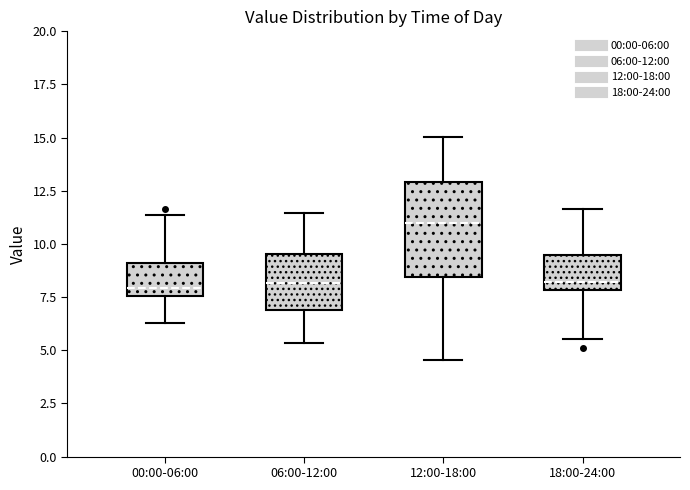

Reading left to right, transcribe this box plot: for each box, give where its median line is, the range the box spans, and where its two whiskers end, as read against the y-axis. The values are not printed on the chart, so give them approximately, as read against the axis.

00:00-06:00: median 8.0, box 7.5 to 9.0, whiskers 6.5 to 11.5
06:00-12:00: median 8.0, box 7.0 to 9.5, whiskers 5.5 to 11.5
12:00-18:00: median 11.0, box 8.5 to 13.0, whiskers 4.5 to 15.0
18:00-24:00: median 8.0 (just above the box's lower edge), box 8.0 to 9.5, whiskers 5.5 to 11.5